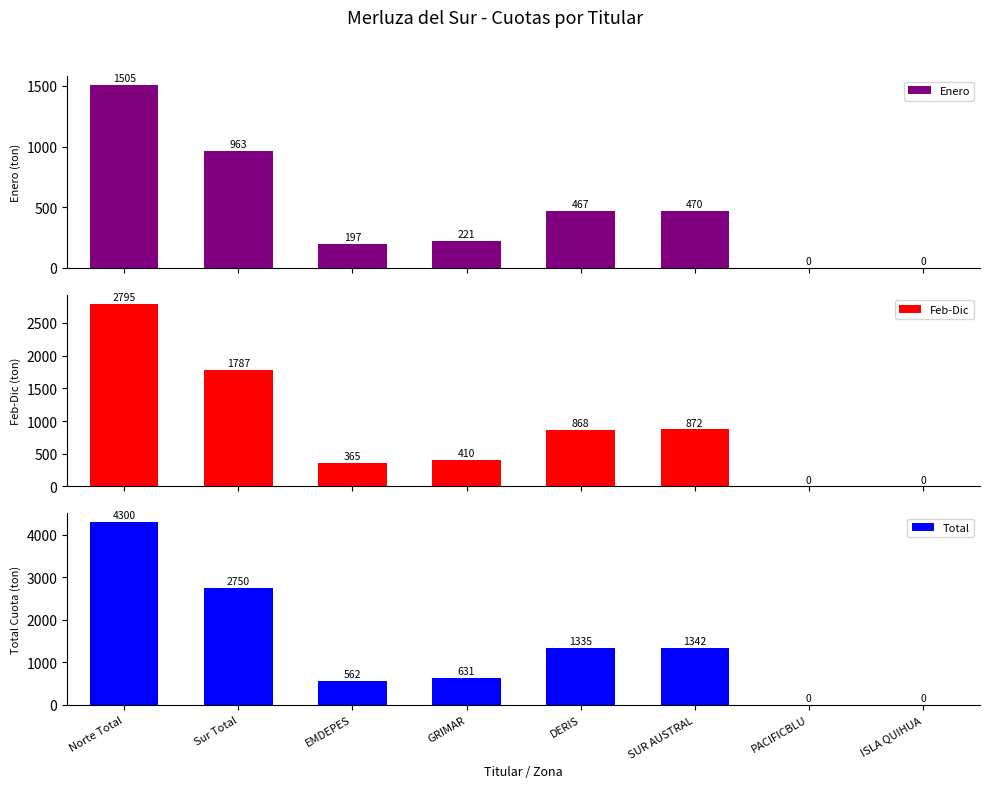

Is the value of Enero at PACIFICBLU greater than the value of Total at DERIS?

No